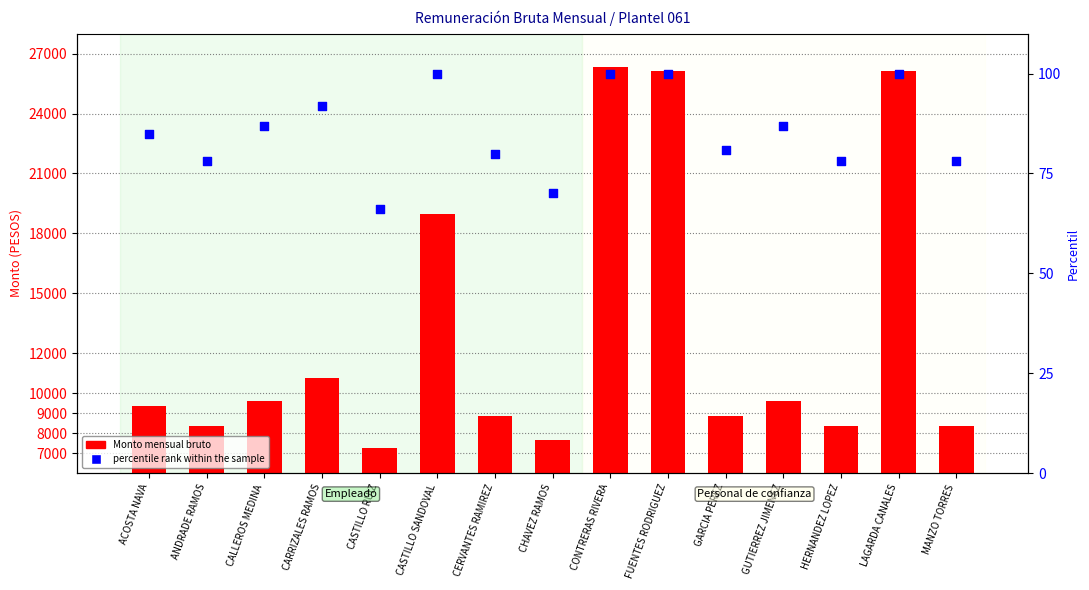

Which series reaches the maximum Y coordinate?

Monto mensual bruto